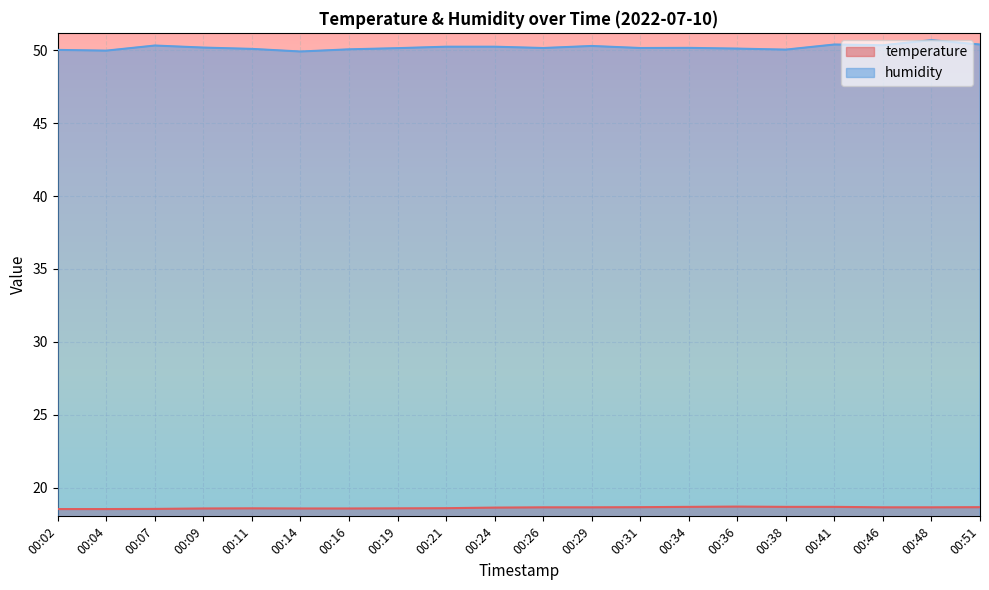

Rank the series by their maximum value, from lowest to highest.

temperature, humidity